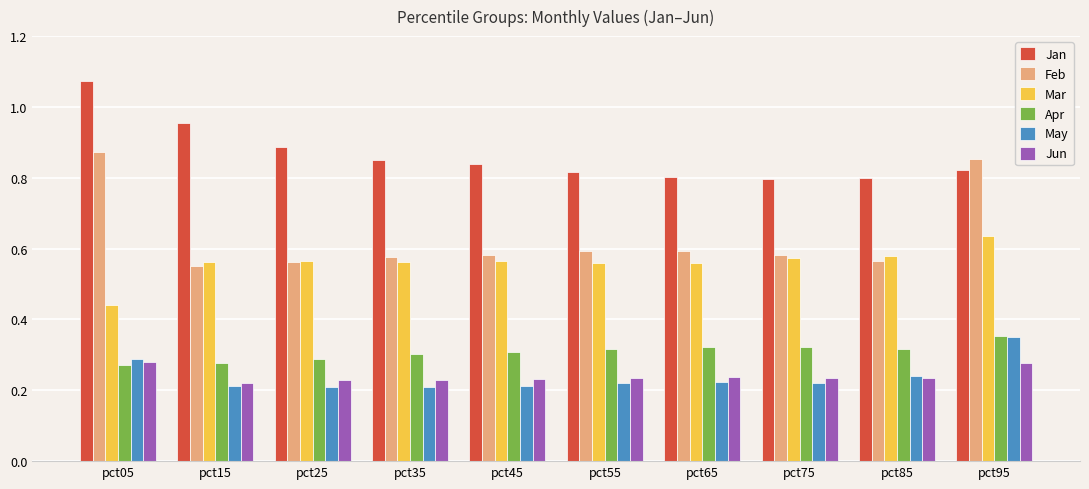

What is the sum of all Jan values?

8.6